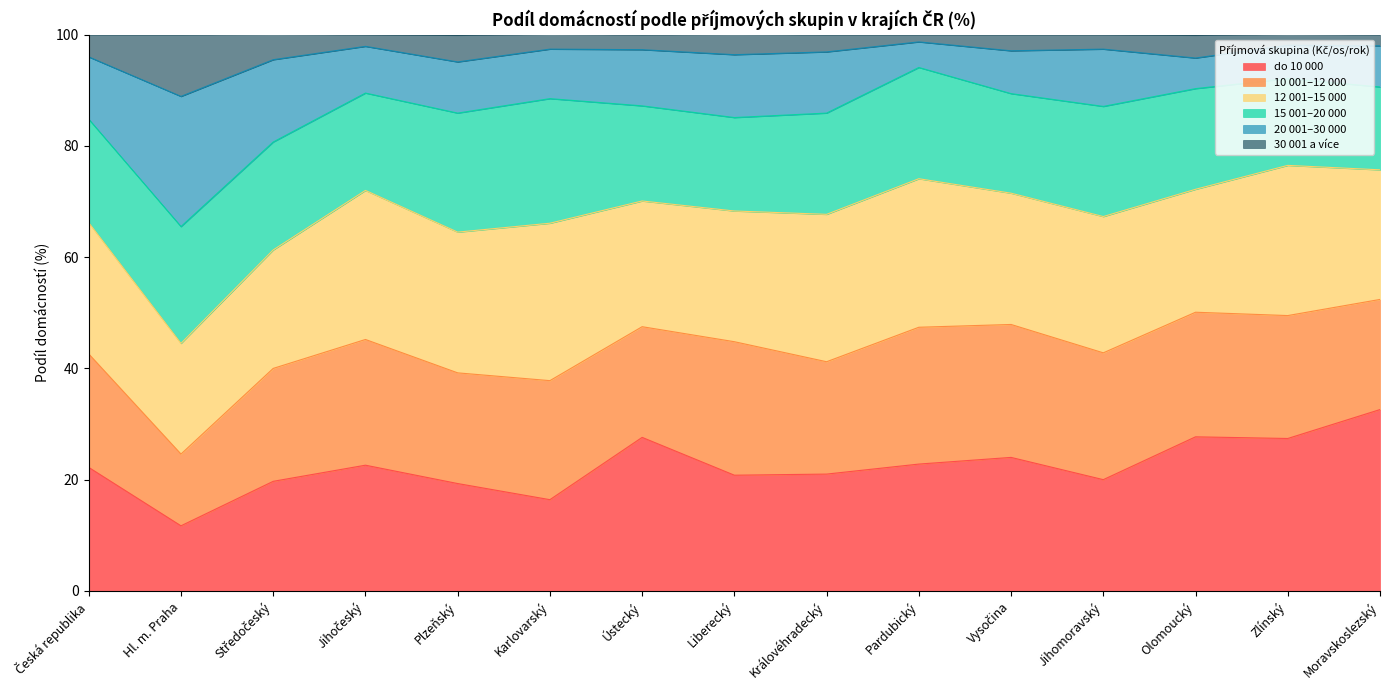

Does the chart display data point markers on the line(s)?

No